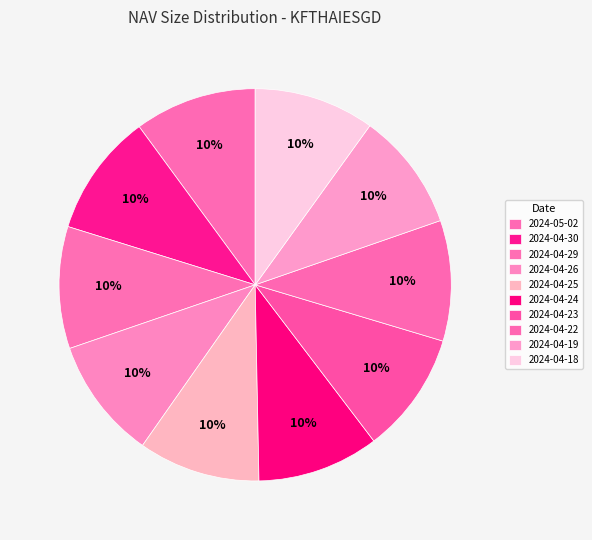

How many slices are in this pie chart?

10